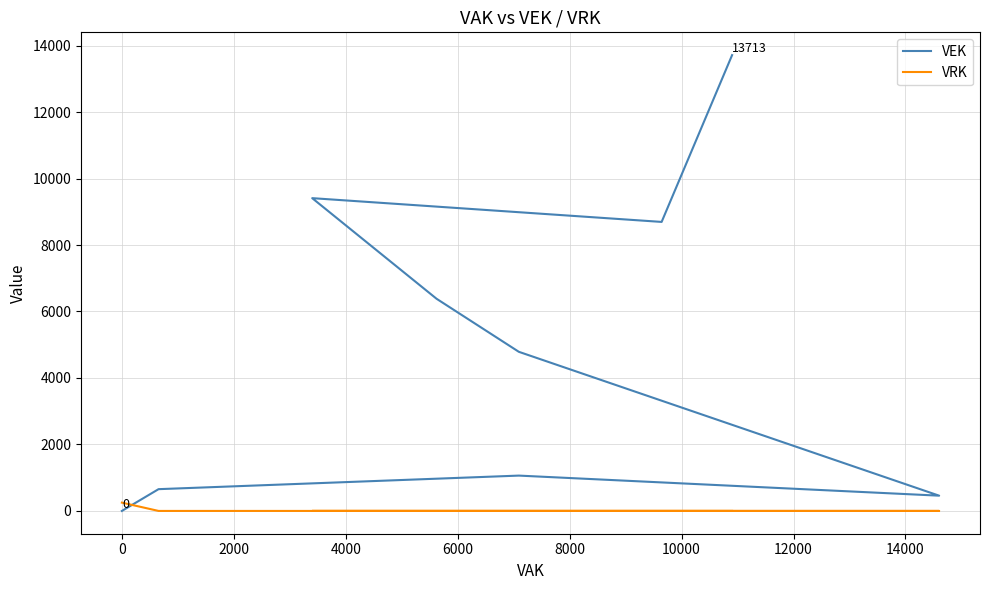

True or false: VEK has a value of 859 at 21.

False